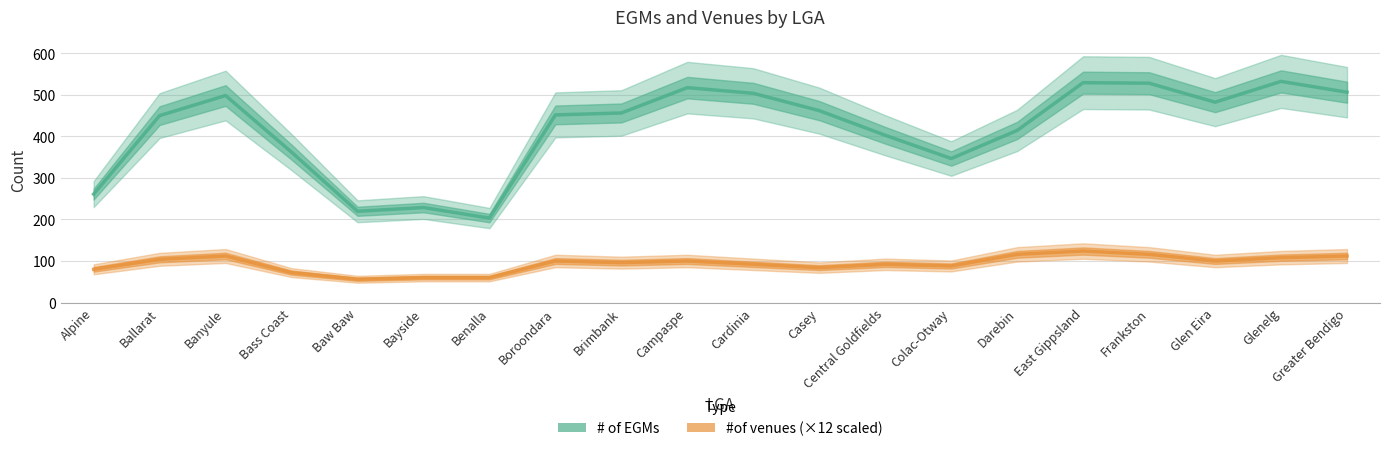

At which category is the sum across all series the highest?

East Gippsland